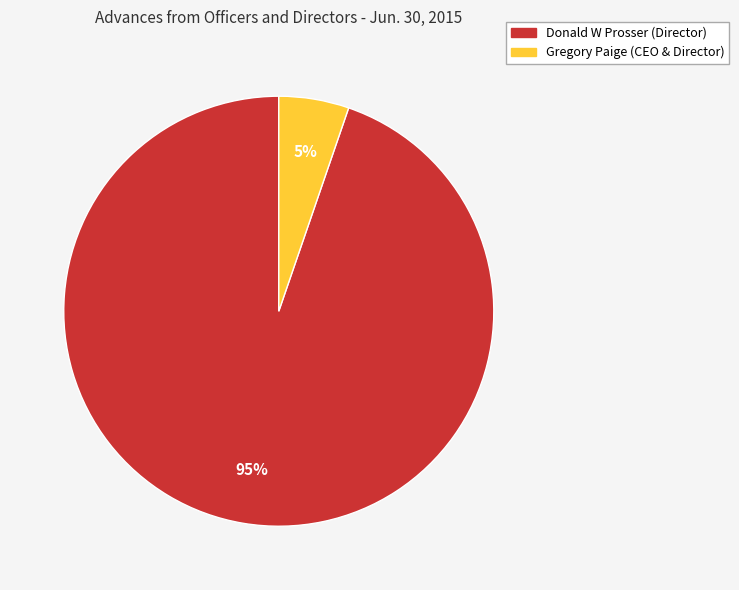

What is the smallest slice in the pie chart?

Gregory Paige (CEO & Director)